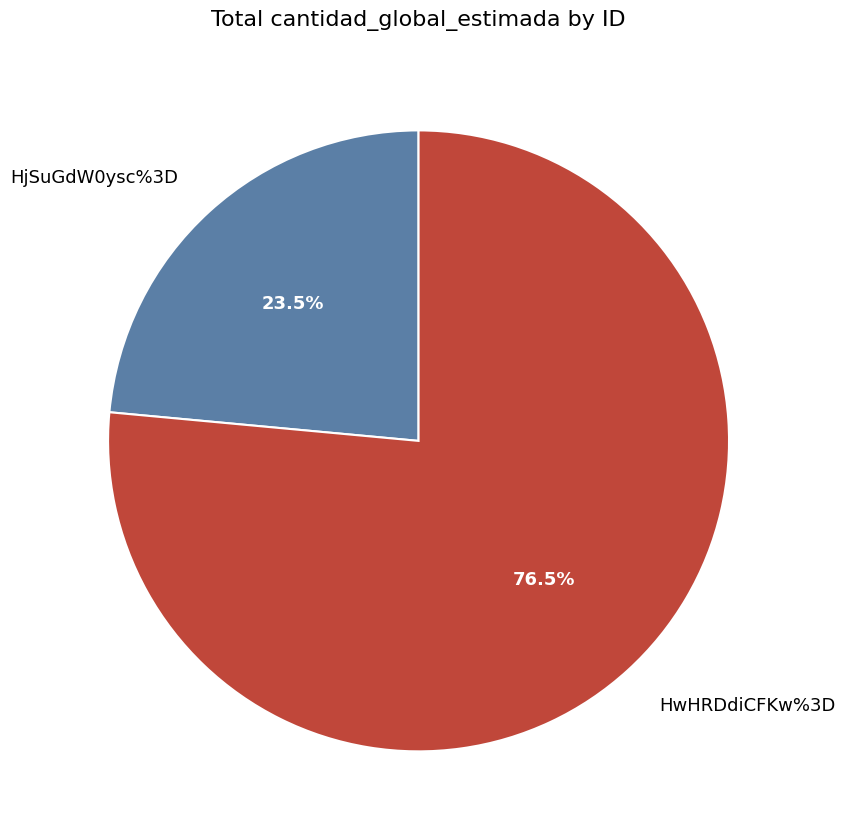

Which category has the smallest portion of the pie?

HjSuGdW0ysc%3D